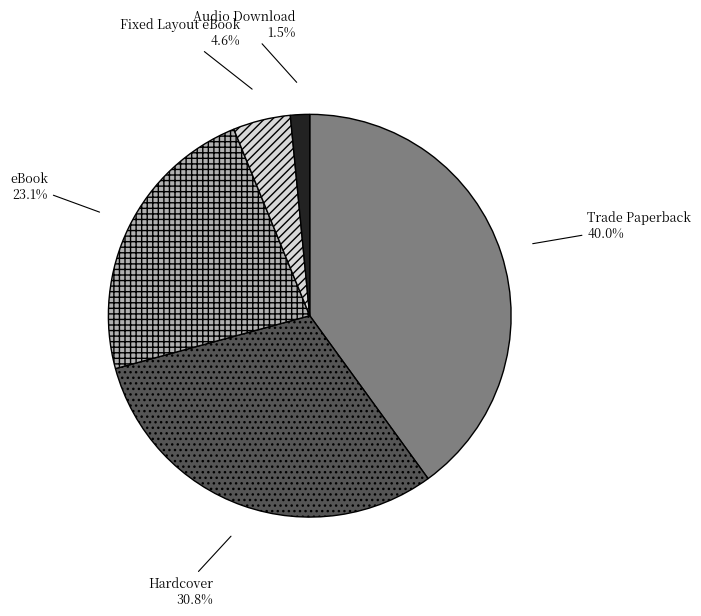

How many slices are in this pie chart?

5